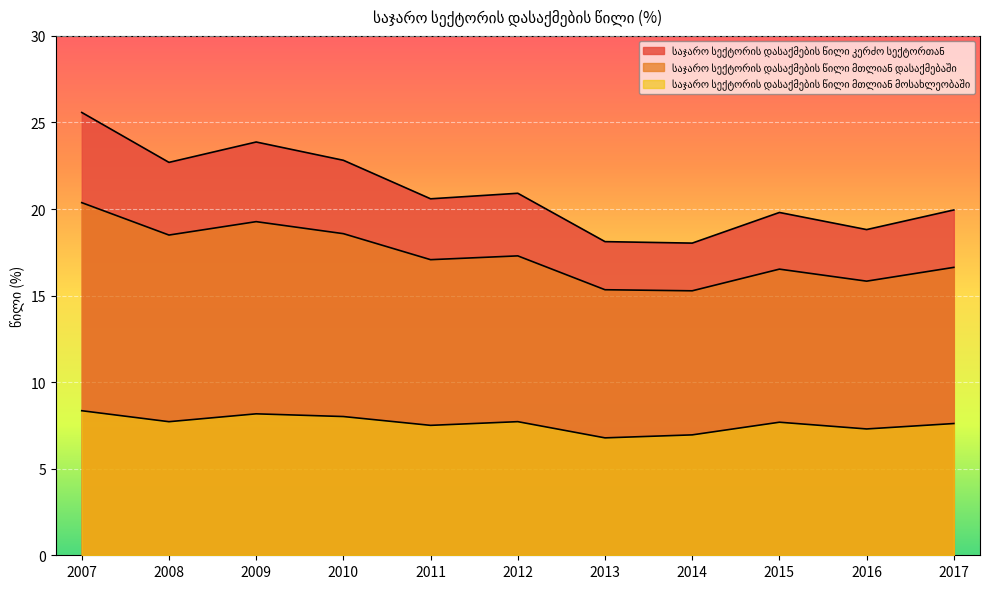

What is the value of the საჯარო სექტორის დასაქმების წილი მთლიან დასაქმებაში point at the 1st from the left?

20.4